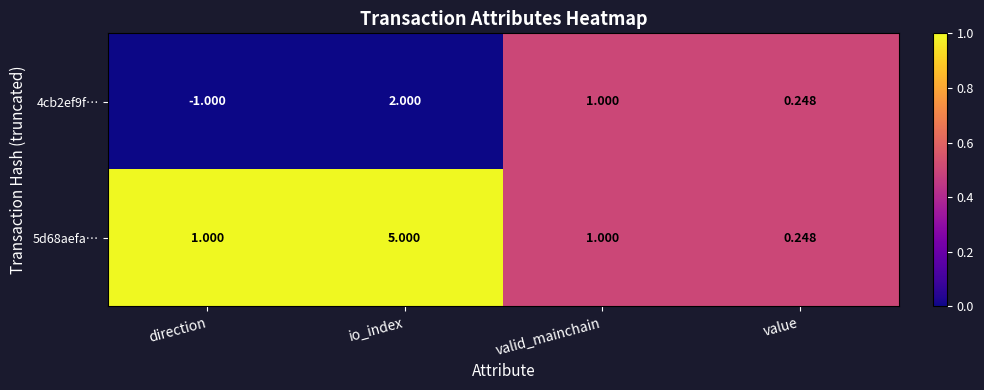

List the labels in order of 4cb2ef9f… value, smallest first.

direction, value, valid_mainchain, io_index